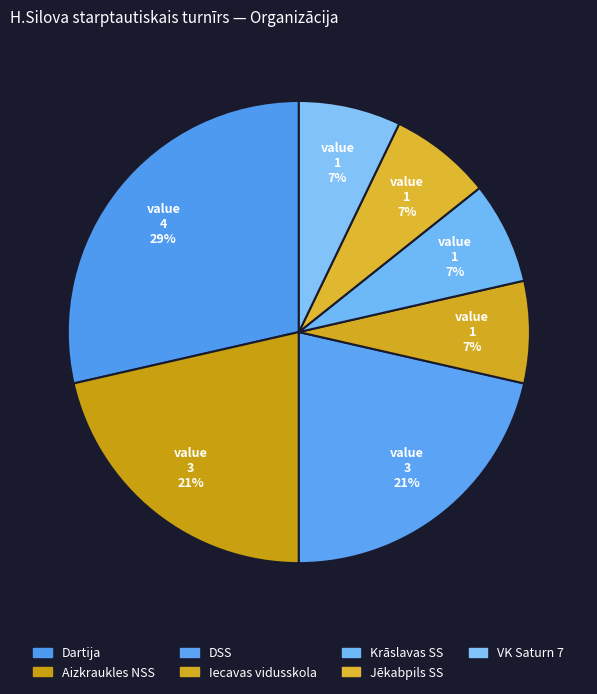

How many segments does this pie chart have?

7